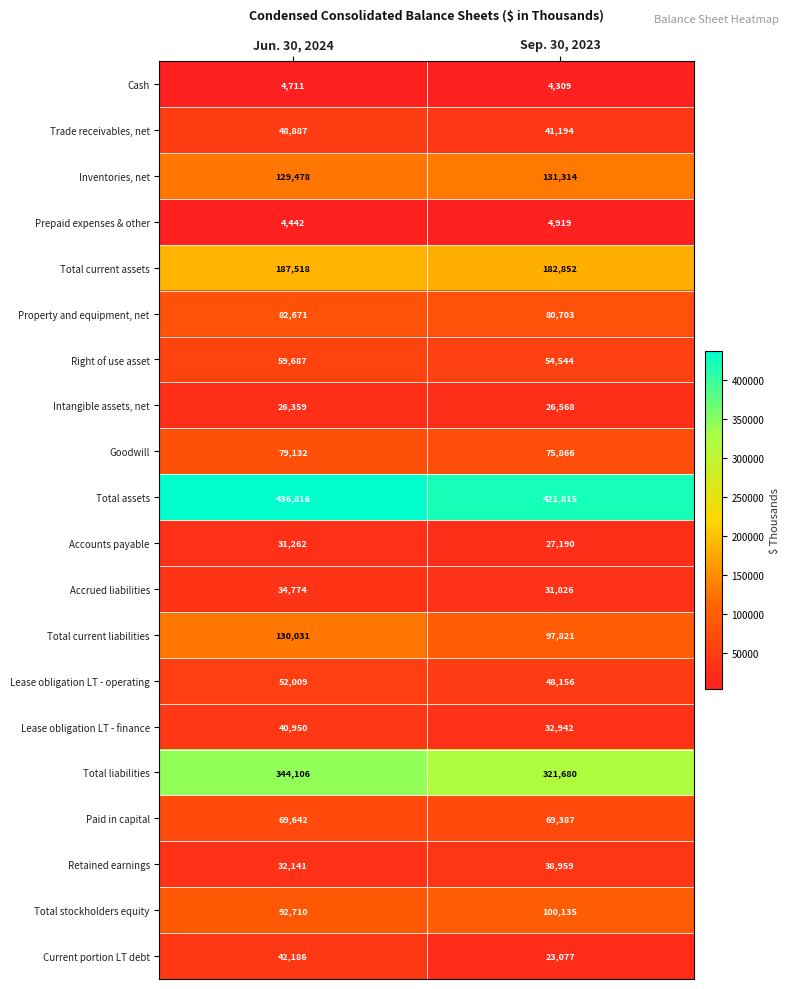

Rank the series by their maximum value, from lowest to highest.

Cash, Prepaid expenses & other, Intangible assets, net, Accounts payable, Accrued liabilities, Retained earnings, Lease obligation LT - finance, Current portion LT debt, Trade receivables, net, Lease obligation LT - operating, Right of use asset, Paid in capital, Goodwill, Property and equipment, net, Total stockholders equity, Total current liabilities, Inventories, net, Total current assets, Total liabilities, Total assets